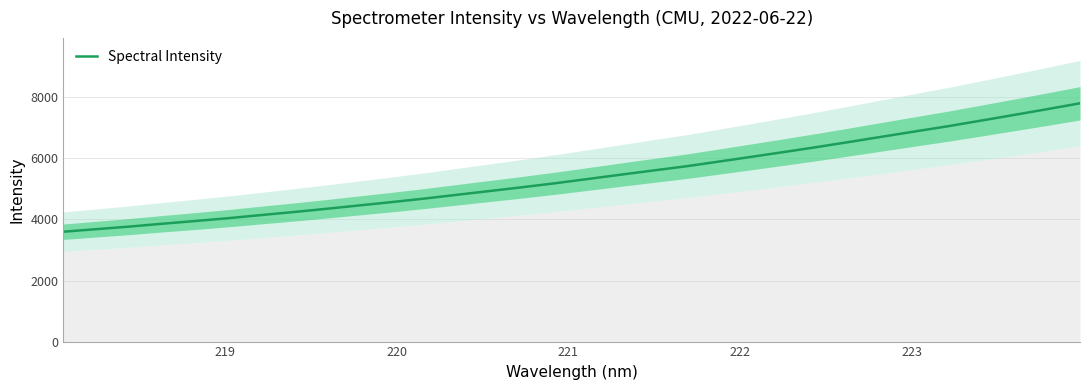

What is the minimum value shown in the chart?

3599.8